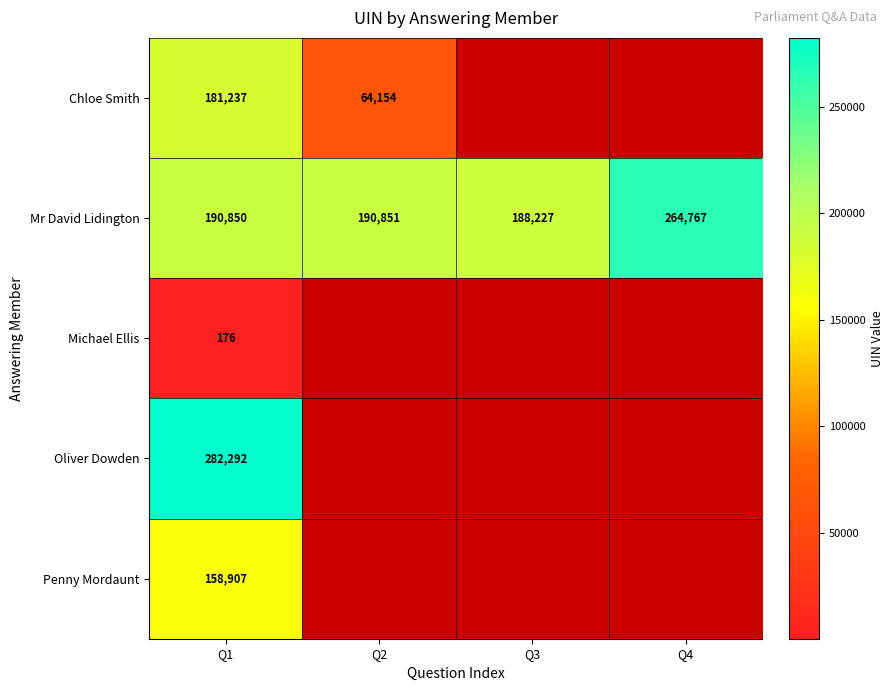

Where is Mr David Lidington nearest to the value 226497?

Q2